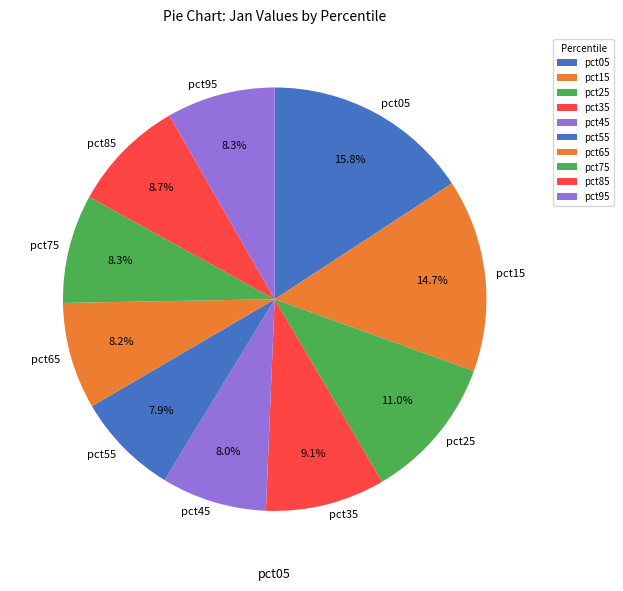

True or false: pct55 accounts for 15% of the total.

False